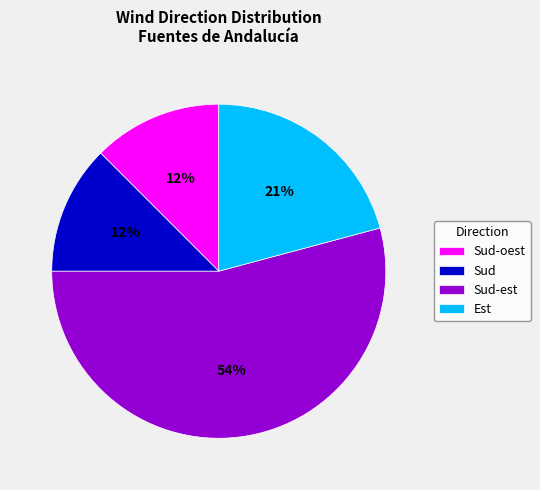

To the nearest percent, what is the combined percentage of Sud and Sud-est?

67%